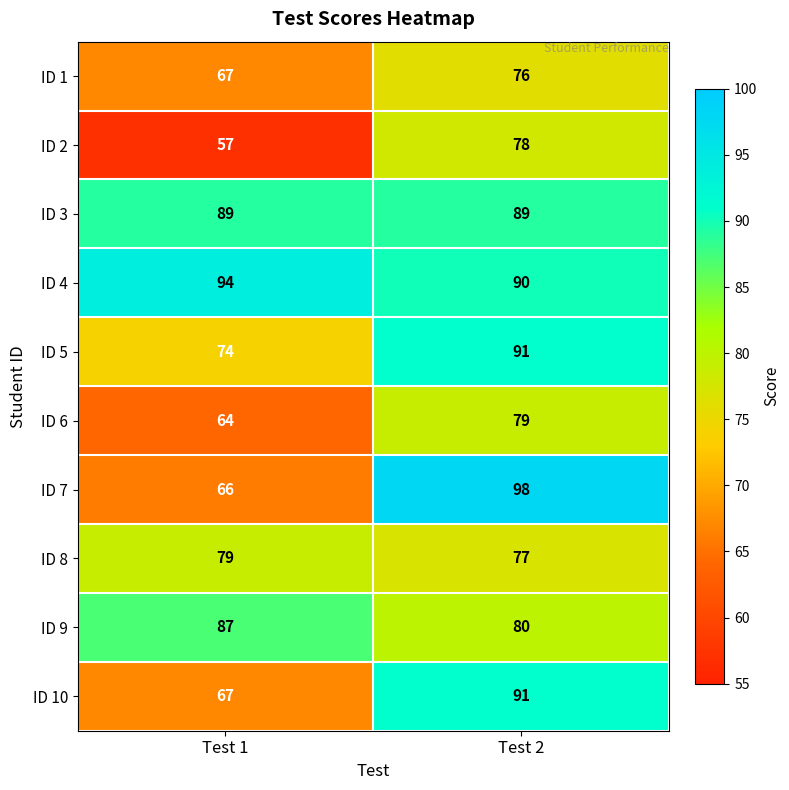

What is the difference between the maximum and minimum values in the ID 10 series?

24